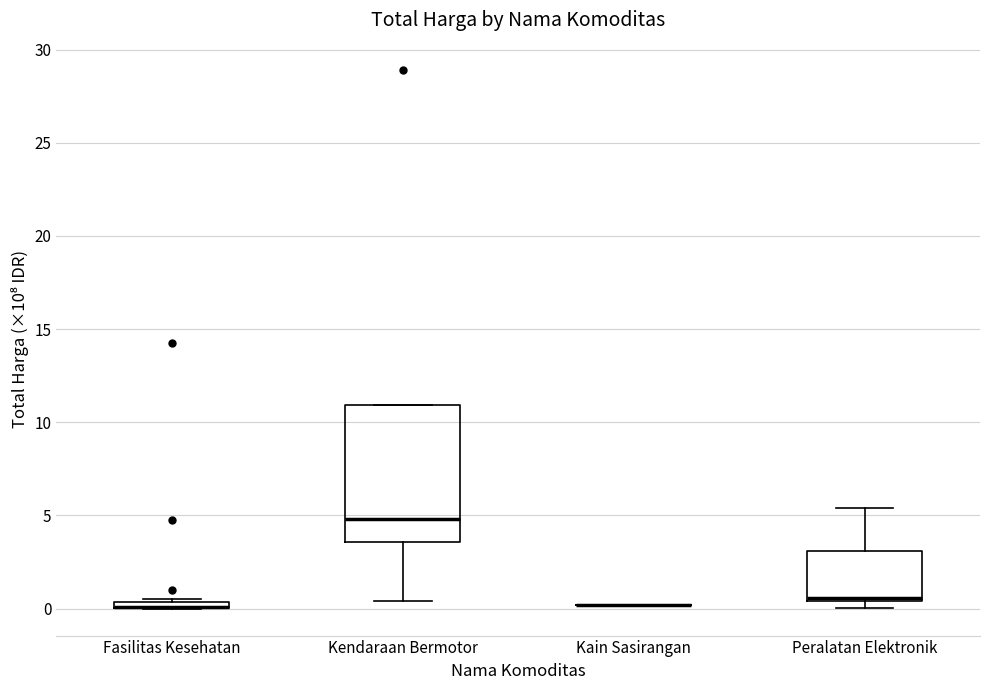

Where is the upper edge of the box for Kendaraan Bermotor on the y-axis? The values are not printed on the chart, so give them approximately, as read against the axis.

11.0